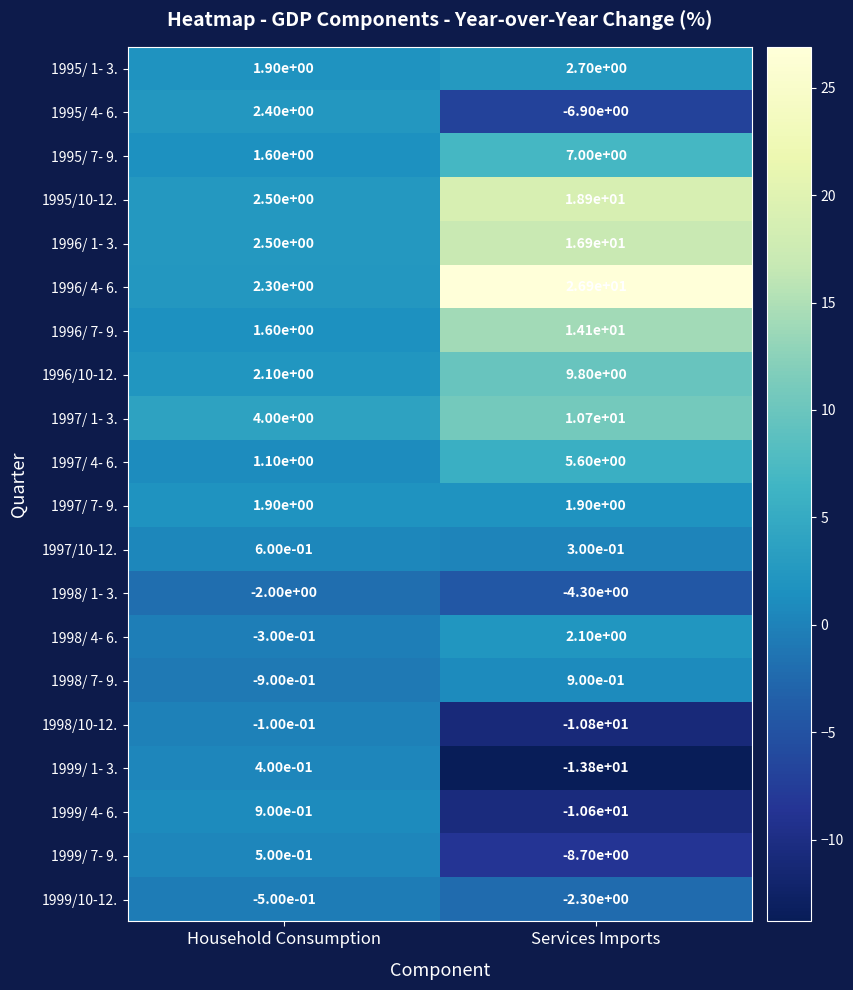

What value does the 1998/ 4- 6. series have at Household Consumption?

-0.3